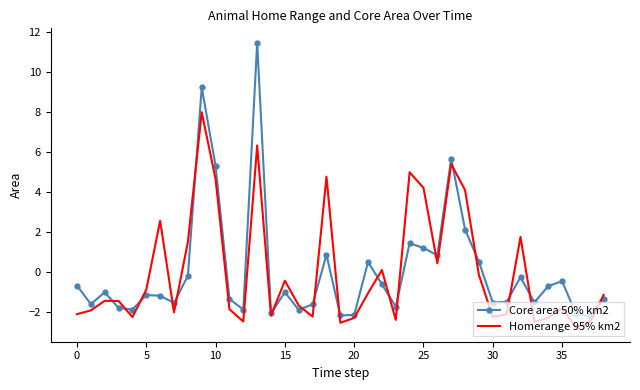

Which series has the largest range (max minus min)?

Core area 50% km2